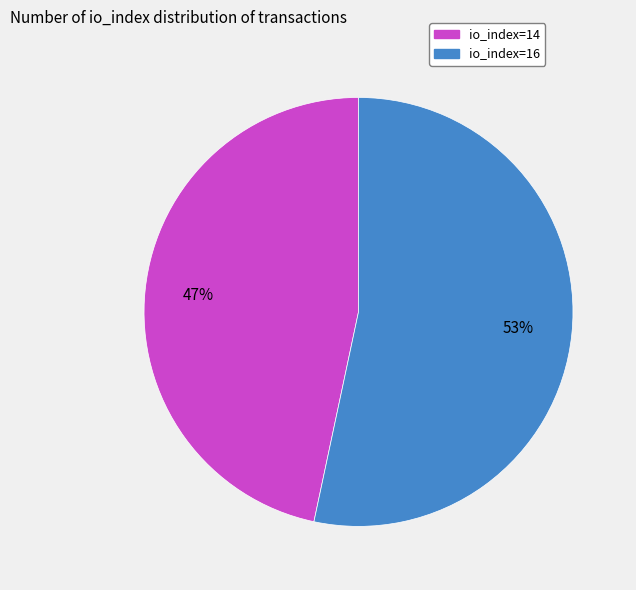

To the nearest percent, what is the combined percentage of io_index=16 and io_index=14?

100%